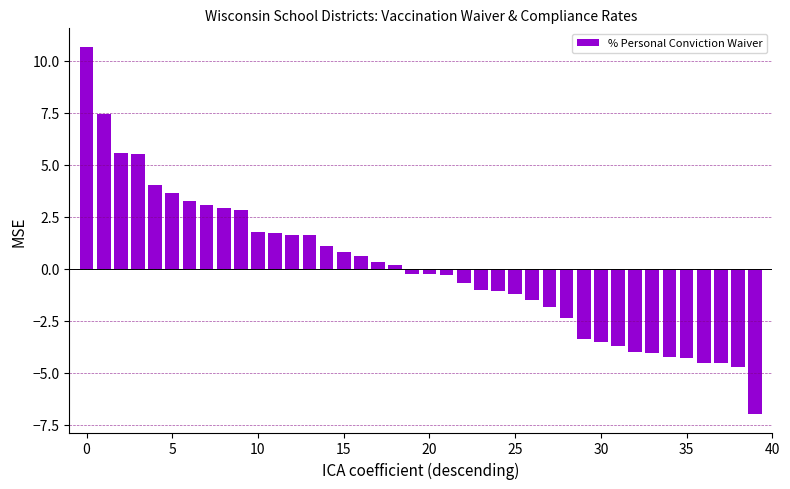

What is the difference between the maximum and minimum values?

17.7